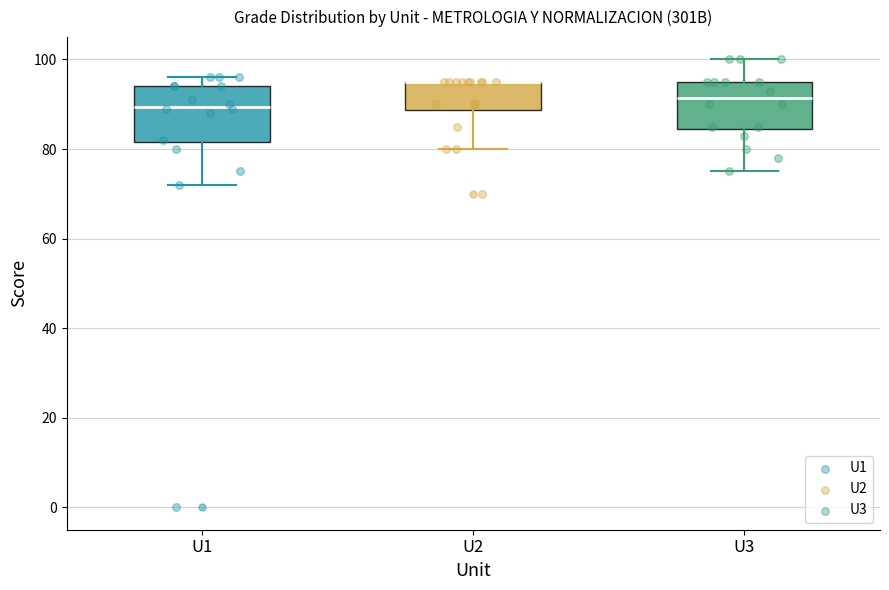

Where does the upper whisker of the box for U3 end on the y-axis? The values are not printed on the chart, so give them approximately, as read against the axis.

100